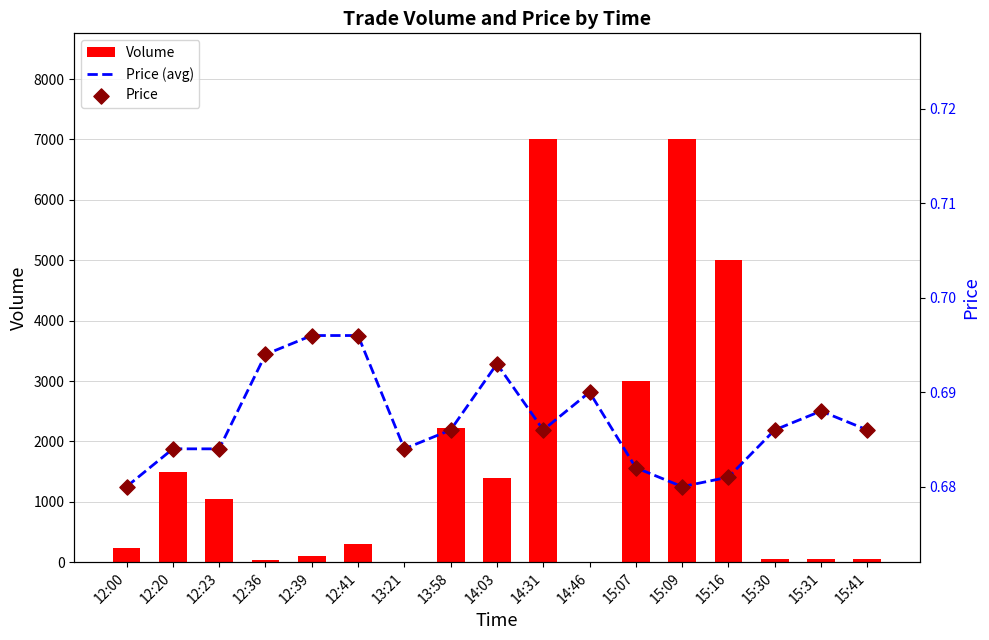

Is the value of Volume at 12:20 greater than the value of Price at 12:20?

Yes